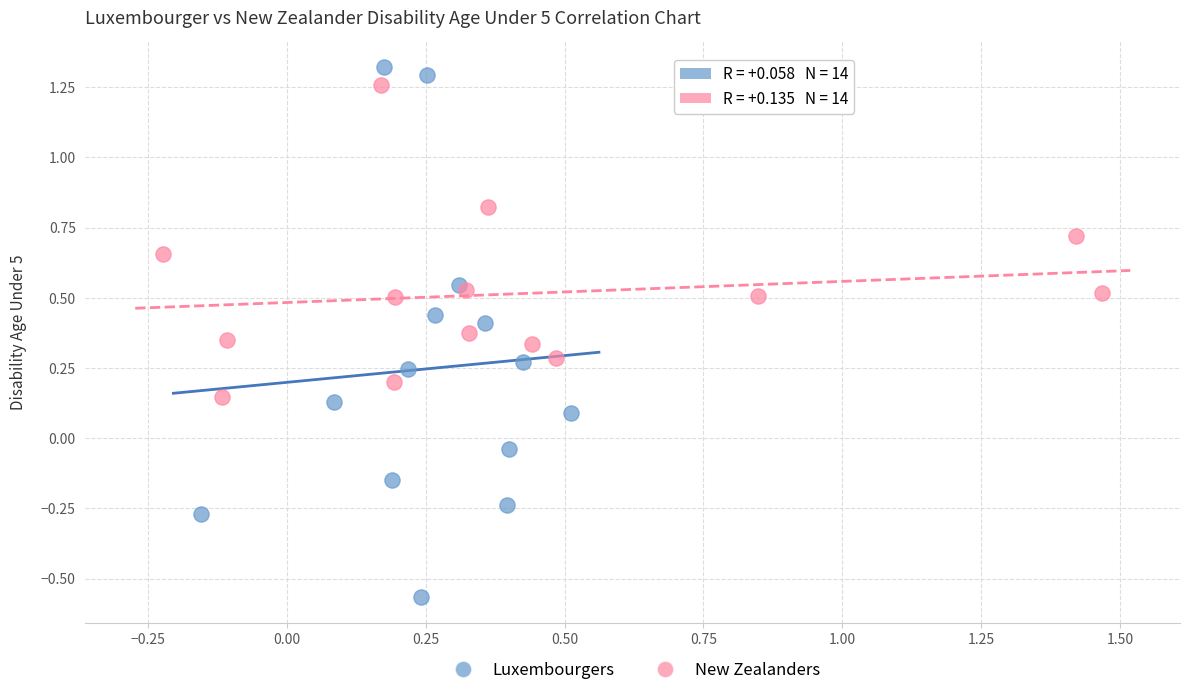

Which series contains the lowest Y value?

Luxembourgers